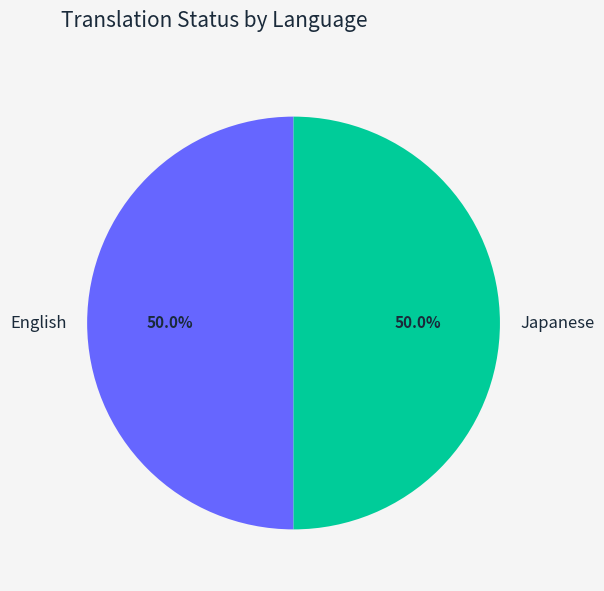

Do English and Japanese together represent more than half of the pie?

Yes